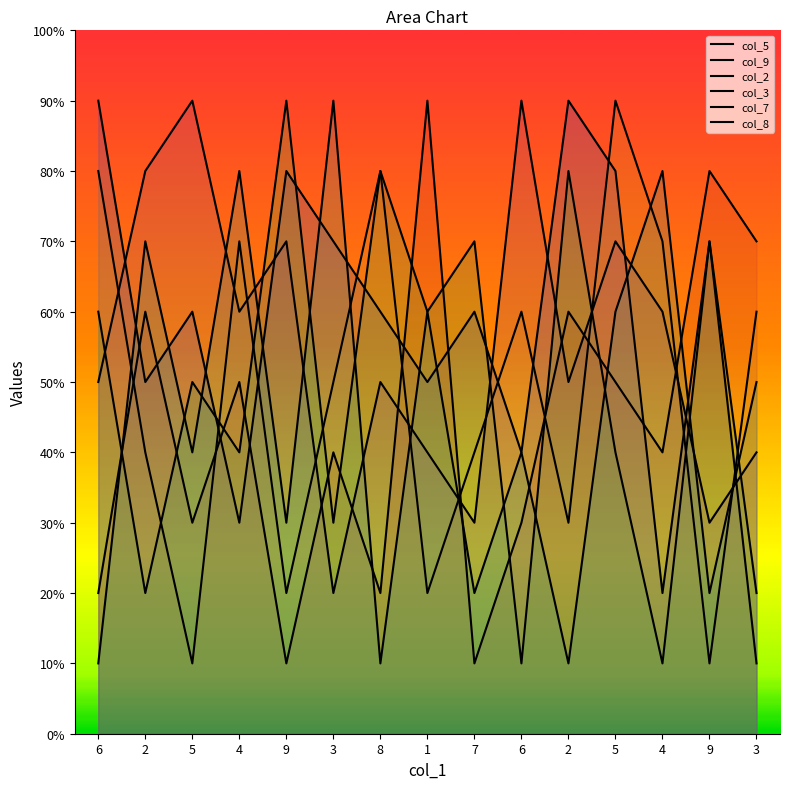

Between 3 and 5, which is larger?

3